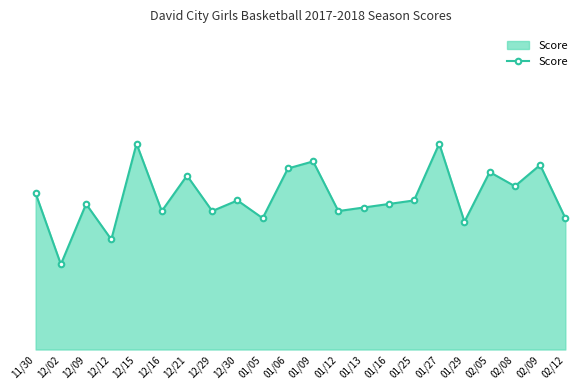

List the labels in order of value, smallest first.

12/02, 12/12, 01/29, 01/05, 02/12, 12/16, 12/29, 01/12, 01/13, 12/09, 01/16, 12/30, 01/25, 11/30, 02/08, 12/21, 02/05, 01/06, 02/09, 01/09, 12/15, 01/27